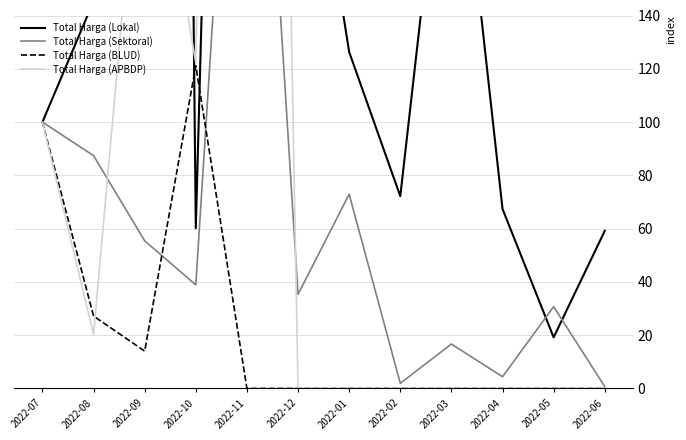

How many data points does each series have?

12